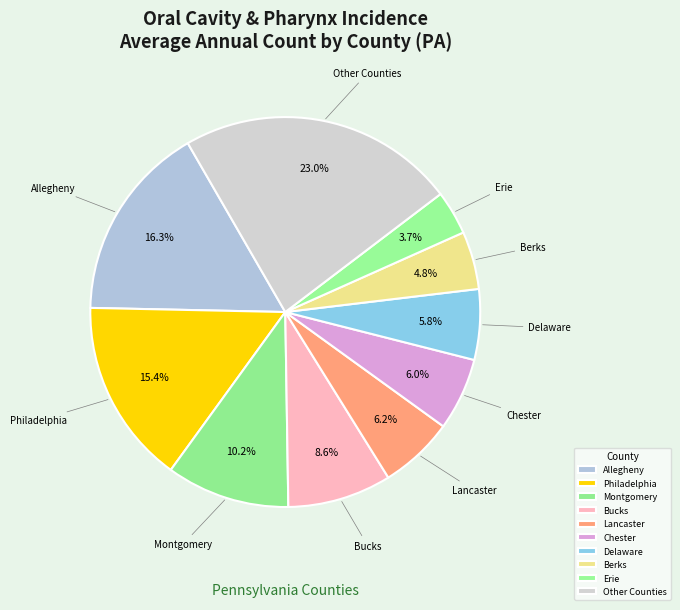

Does Delaware account for over 50% of the chart?

No